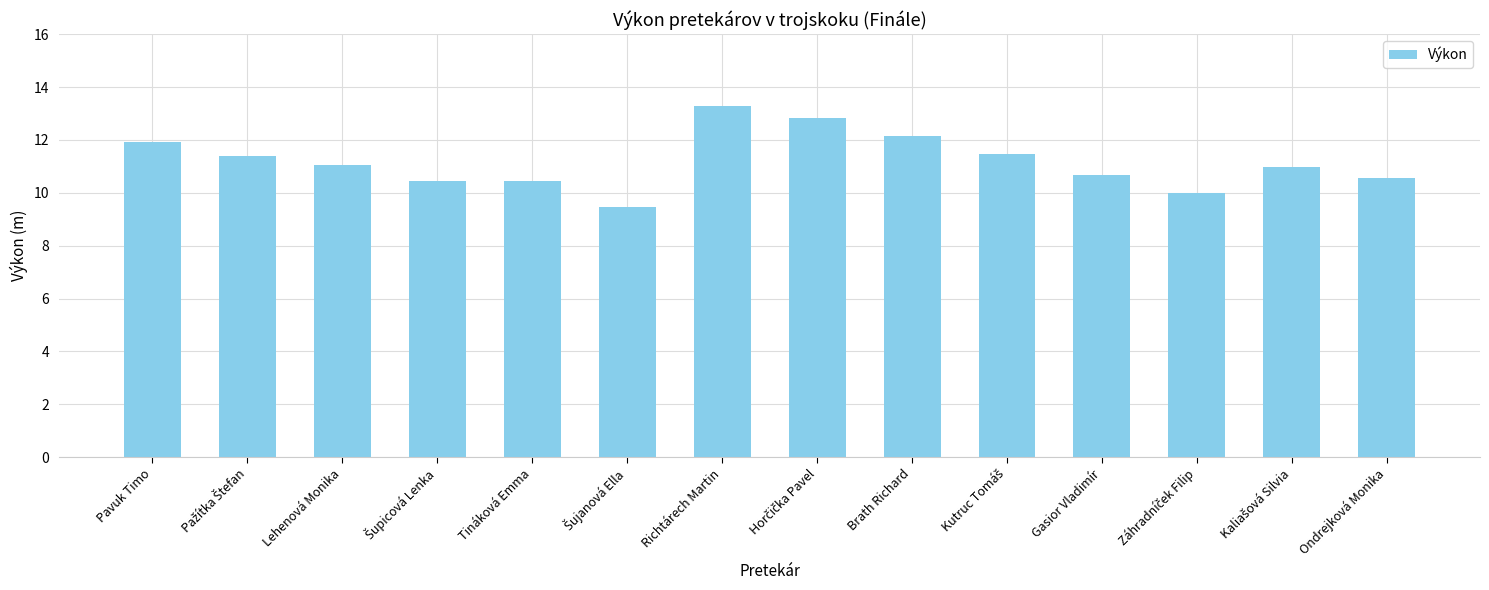

What is the maximum value shown in the chart?

13.3